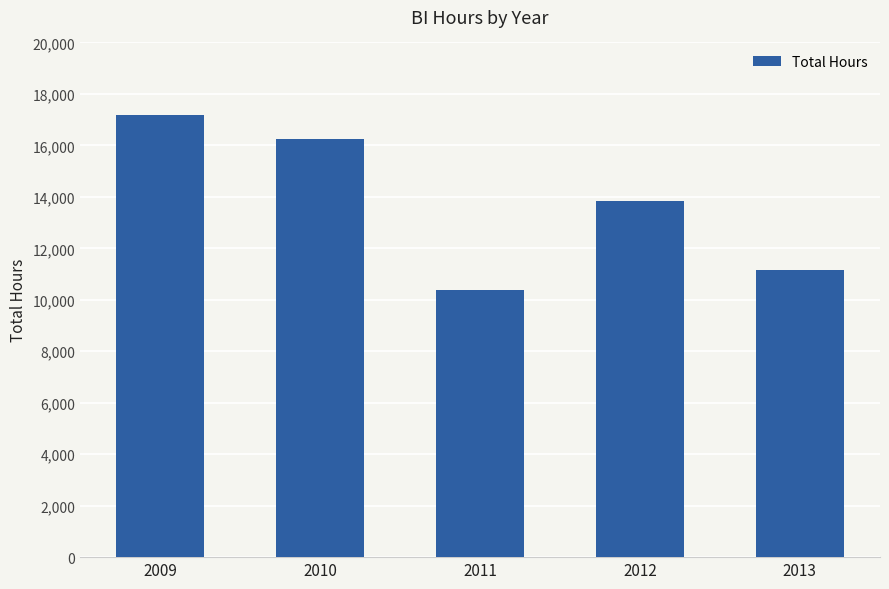

How many categories are shown in the chart?

5